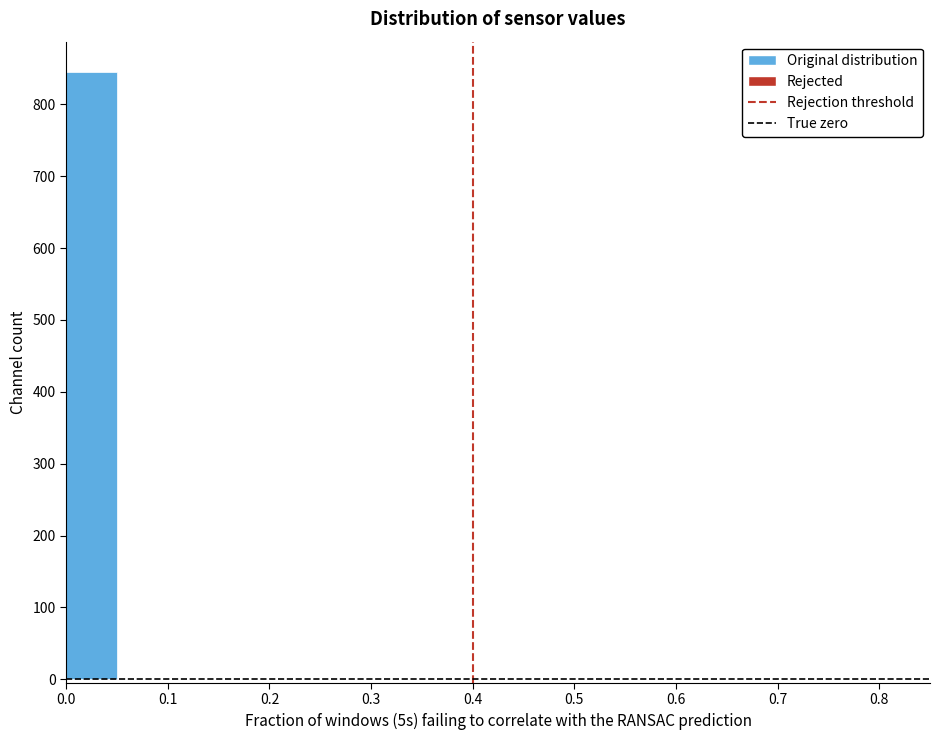

How tall is the bar that spans 0.00 to 0.05 on the x-axis? The values are not printed on the chart, so give them approximately, as read against the axis.

850